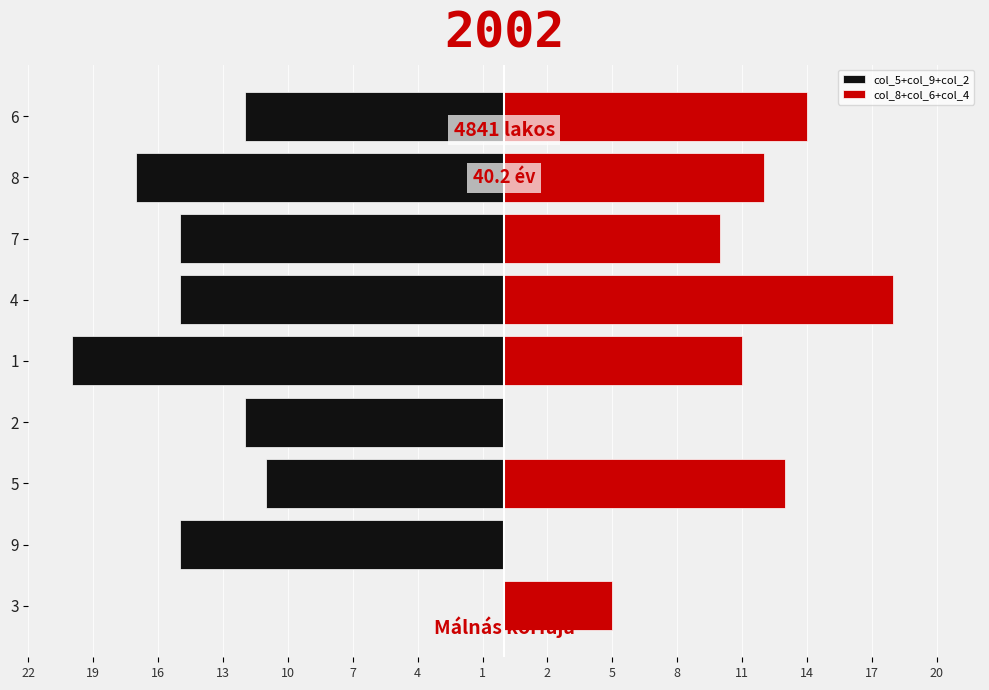

Which series has the widest spread of values?

col_5+col_9+col_2